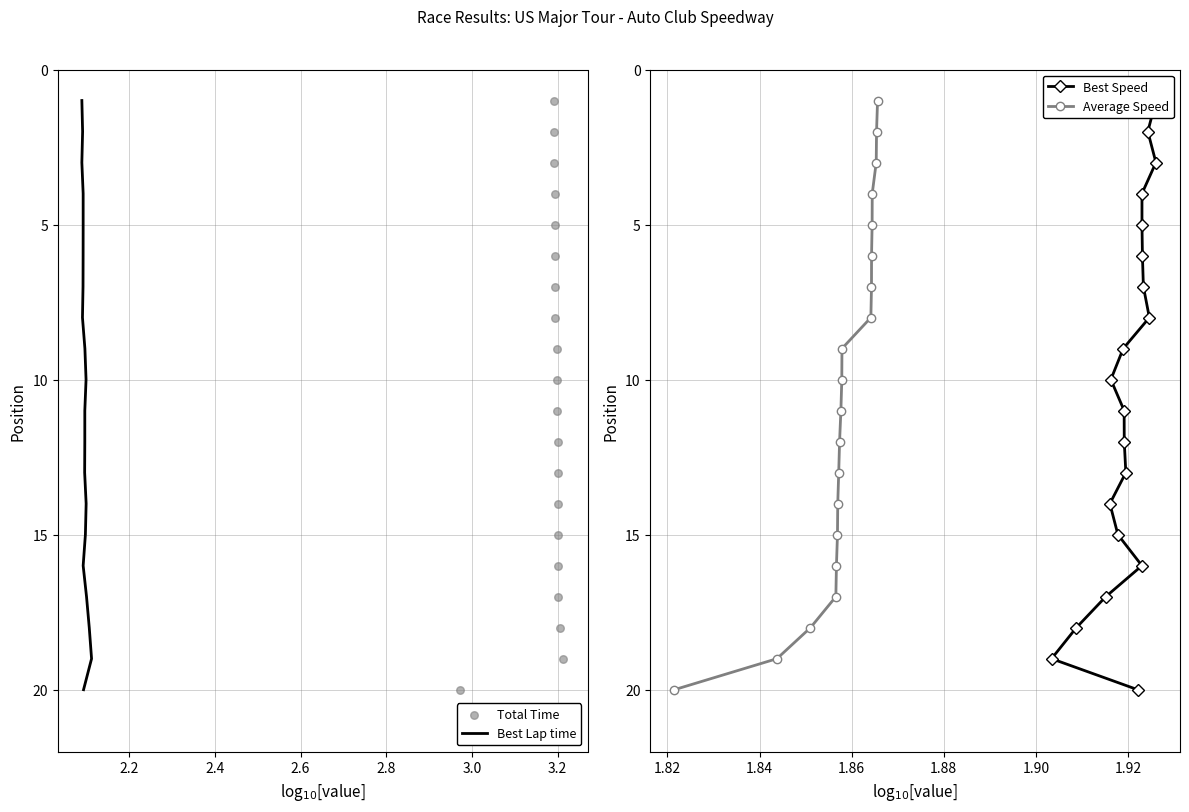

Which series contains the lowest Y value?

Best Lap time